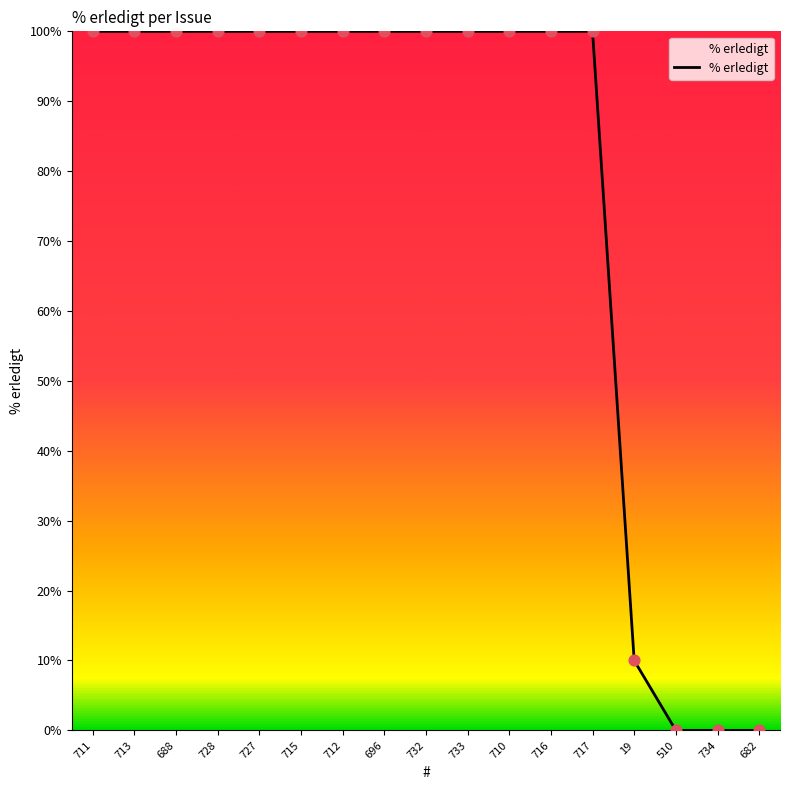

Between 696 and 510, which is larger?

696